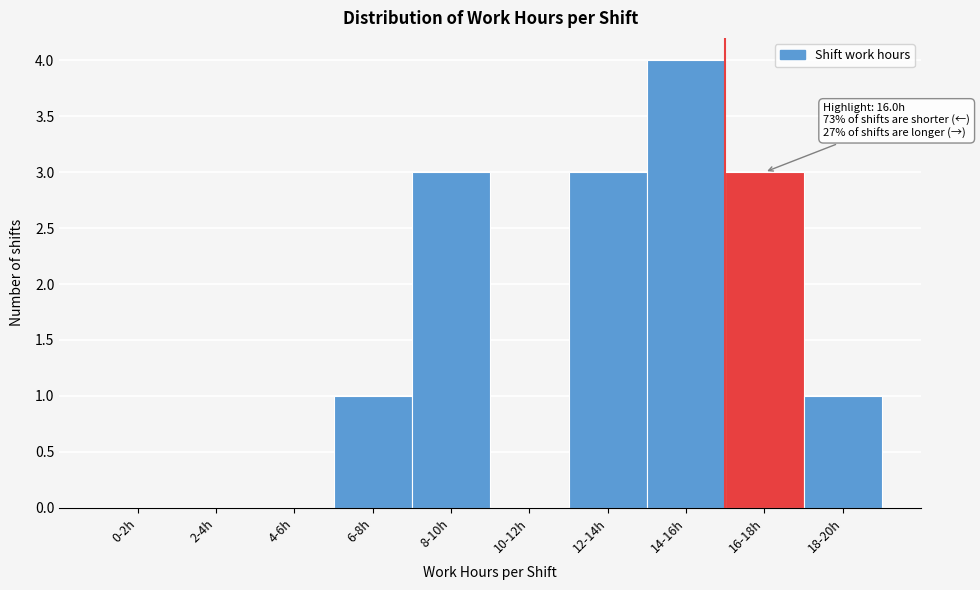

Reading left to right, what are all the values shown in this chart?

0-2h=0	2-4h=0	4-6h=0	6-8h=1	8-10h=3	10-12h=0	12-14h=3	14-16h=4	16-18h=3	18-20h=1